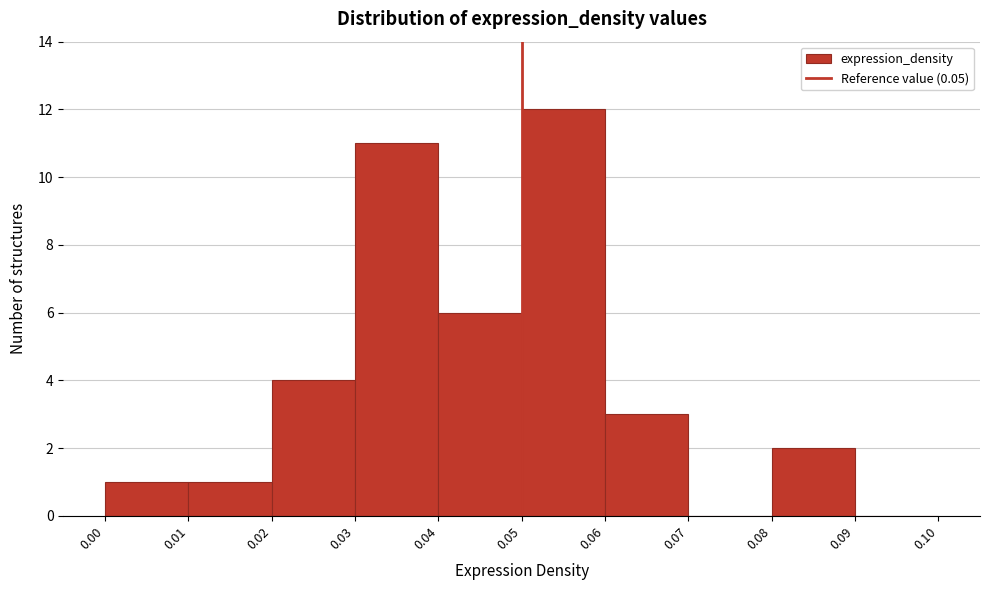

Reading left to right, list every bar in this chart as the range it spans on the x-axis followed by its height. The values are not printed on the chart, so give them approximately, as read against the axis.

0.00 to 0.01: 1
0.01 to 0.02: 1
0.02 to 0.03: 4
0.03 to 0.04: 11
0.04 to 0.05: 6
0.05 to 0.06: 12
0.06 to 0.07: 3
0.07 to 0.08: 0
0.08 to 0.09: 2
0.09 to 0.10: 0